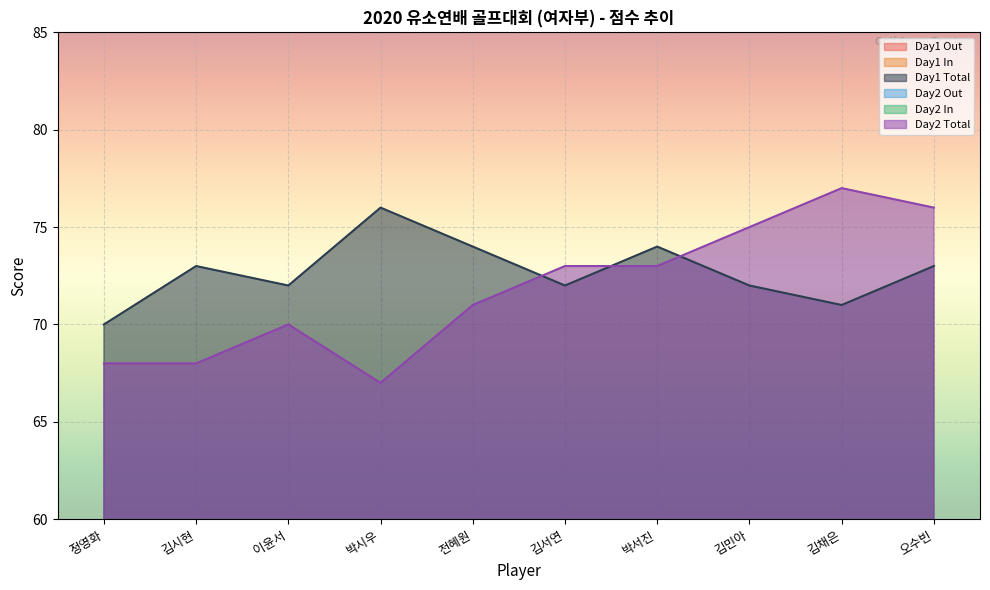

Reading left to right, extract all data points from this chart.

Day1 Out: 35	37	36	38	40	37	37	36	35	38
Day1 In: 35	36	36	38	34	35	37	36	36	35
Day1 Total: 70	73	72	76	74	72	74	72	71	73
Day2 Out: 36	36	36	31	36	37	38	36	39	38
Day2 In: 32	32	34	36	35	36	35	39	38	38
Day2 Total: 68	68	70	67	71	73	73	75	77	76